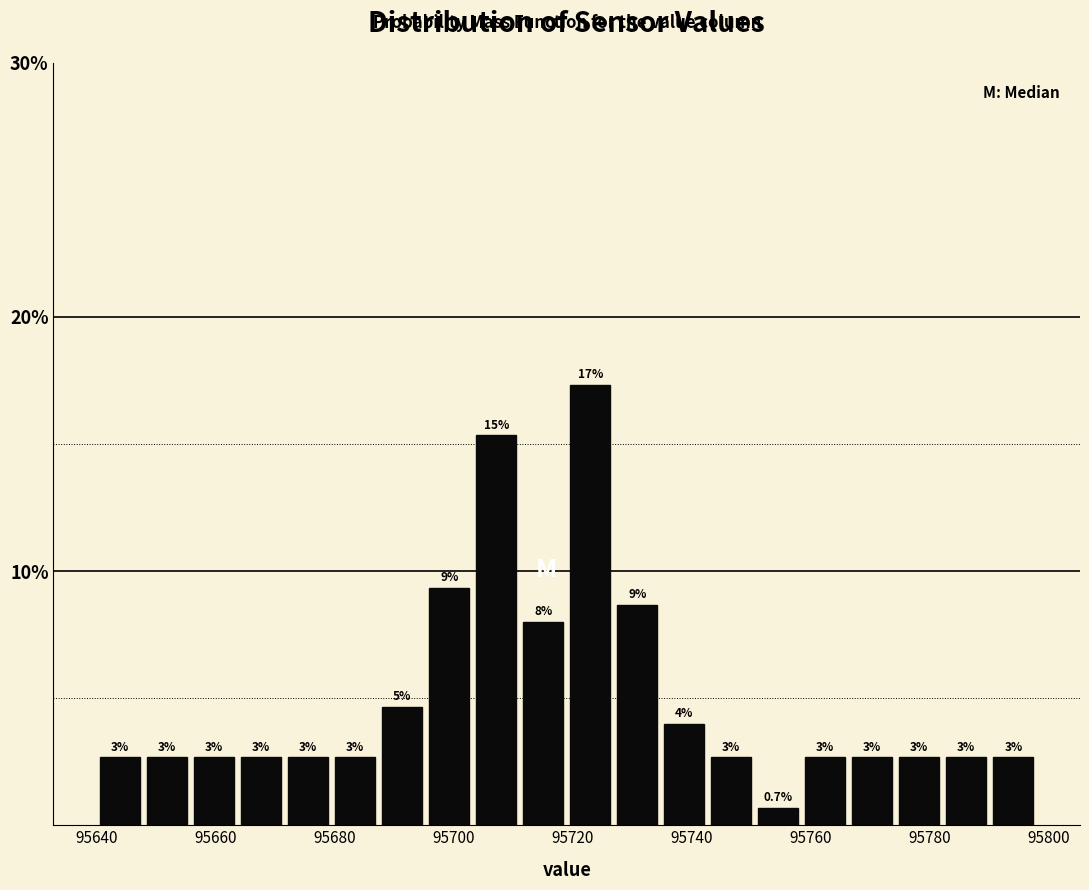

Read against the x-axis, roughly where is the centre of the tallest bar?

95722